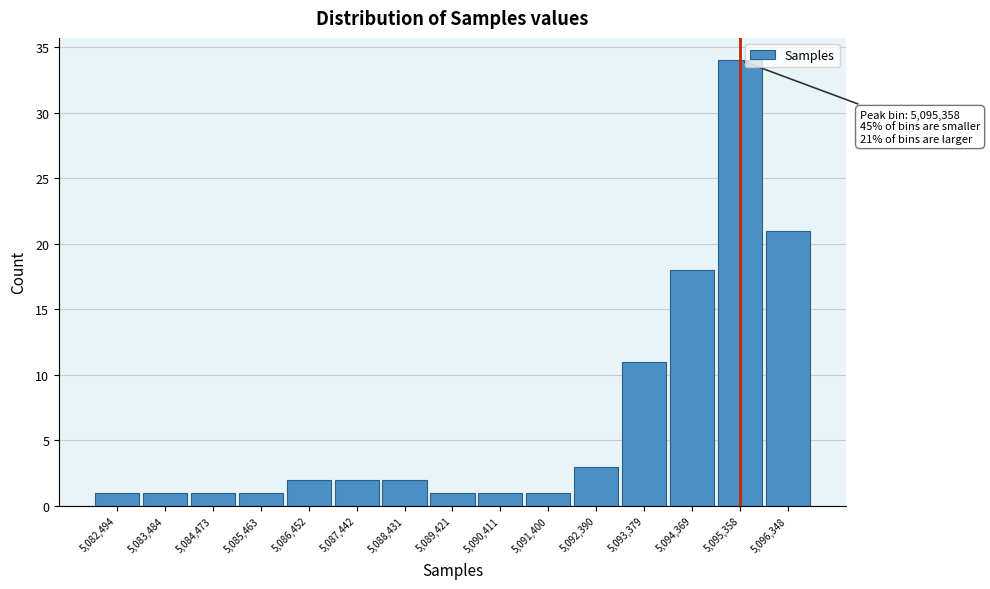

Which range on the x-axis has the tallest bar?

5094900 to 5095900